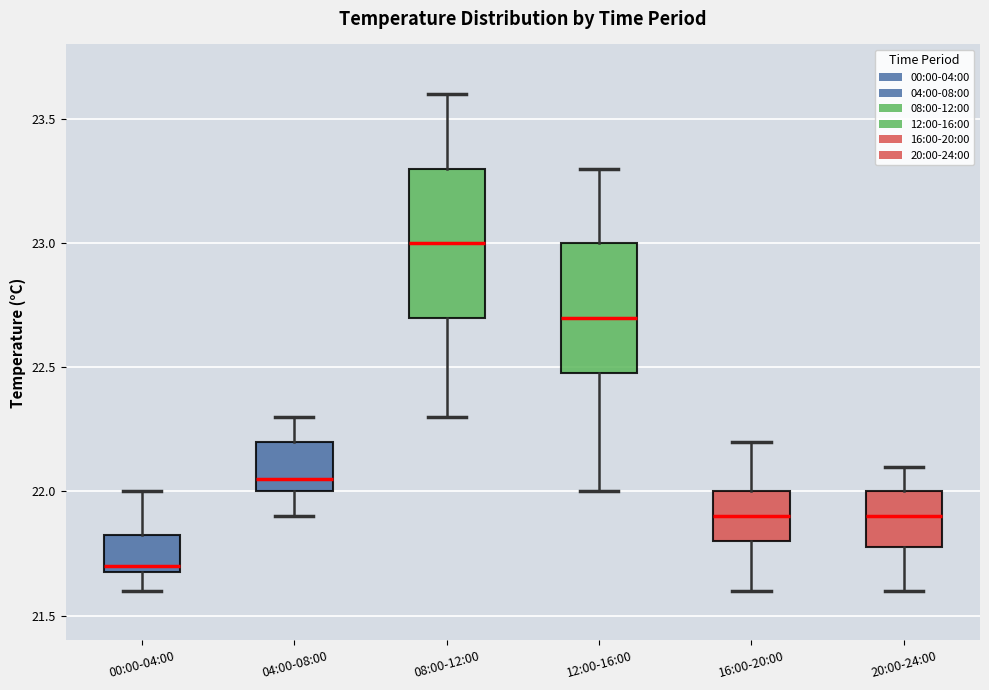

Reading left to right, transcribe this box plot: for each box, give where its median line is, the range the box spans, and where its two whiskers end, as read against the y-axis. The values are not printed on the chart, so give them approximately, as read against the axis.

00:00-04:00: median 21.70 (just above the box's lower edge), box 21.70 to 21.85, whiskers 21.60 to 22.00
04:00-08:00: median 22.05, box 22.00 to 22.20, whiskers 21.90 to 22.30
08:00-12:00: median 23.00, box 22.70 to 23.30, whiskers 22.30 to 23.60
12:00-16:00: median 22.70, box 22.50 to 23.00, whiskers 22.00 to 23.30
16:00-20:00: median 21.90, box 21.80 to 22.00, whiskers 21.60 to 22.20
20:00-24:00: median 21.90, box 21.80 to 22.00, whiskers 21.60 to 22.10